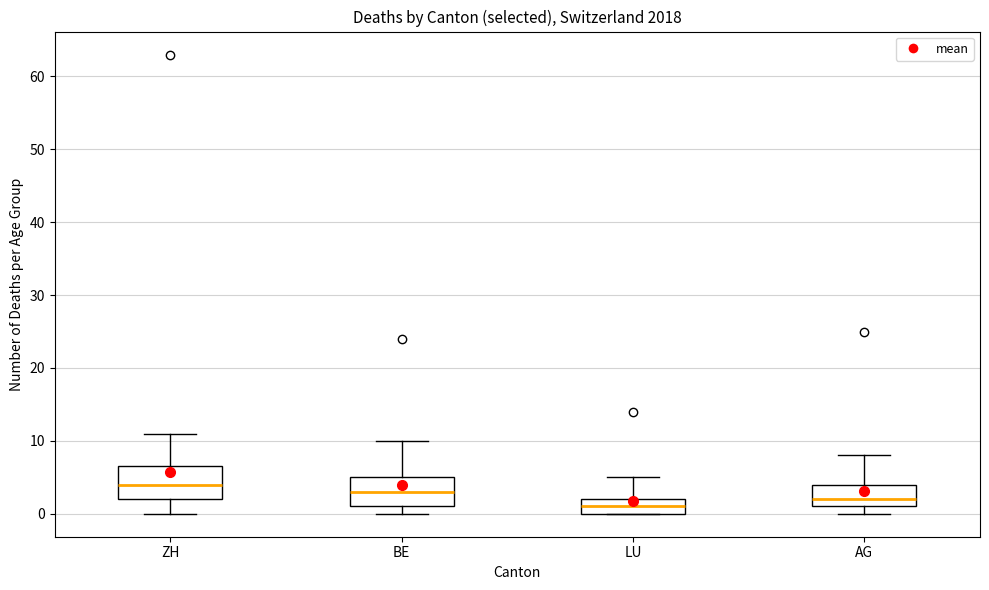

Which box has the highest median line?

ZH